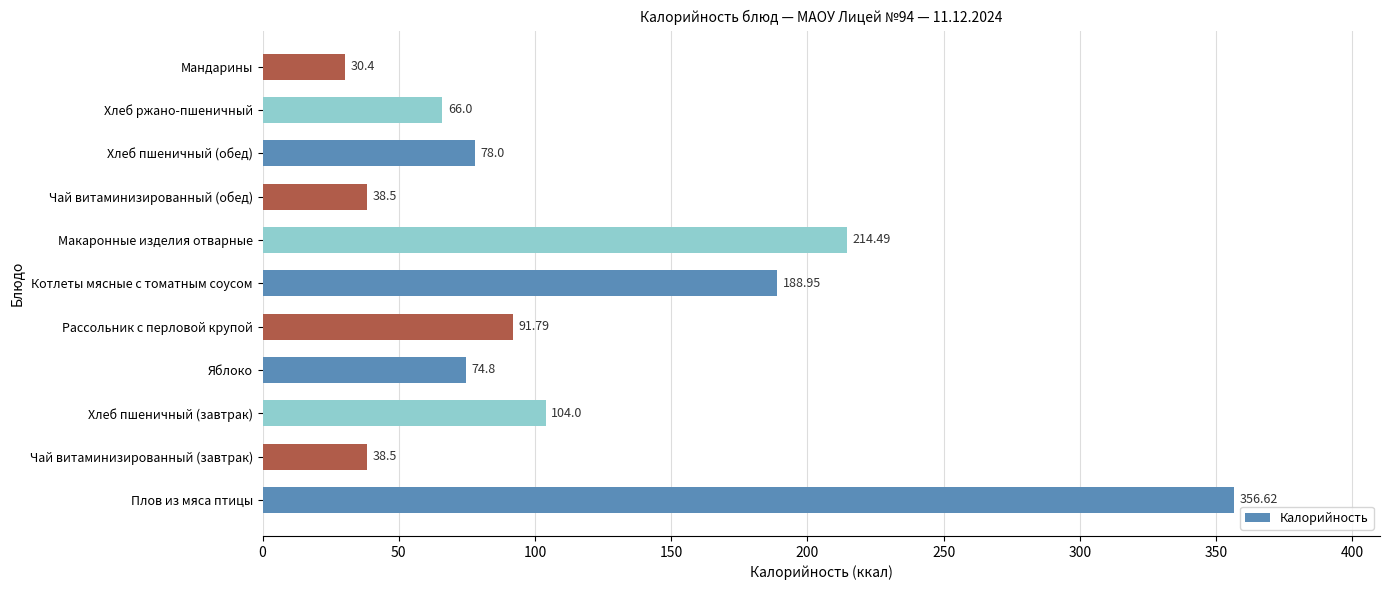

What is the greatest value displayed?

356.6